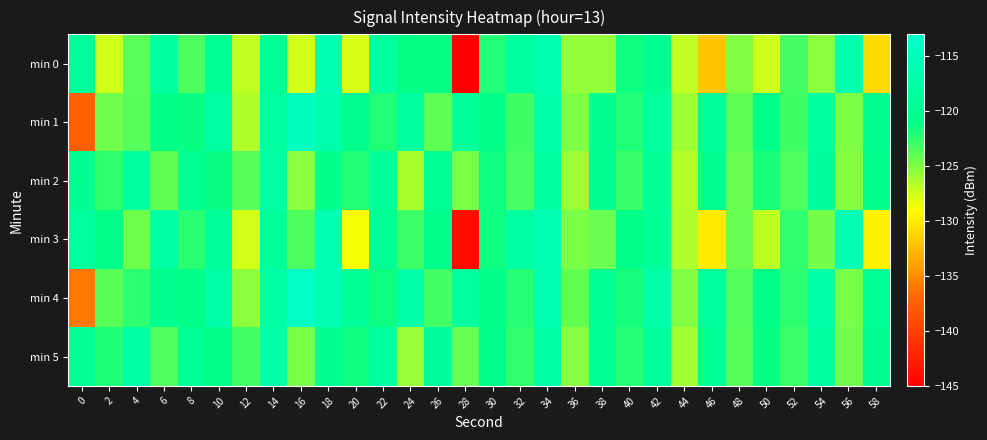

Reading left to right, list all the values displayed in this chart.

min 0: 0=-119.0	2=-127.6	4=-123.8	6=-118.0	8=-123.4	10=-119.7	12=-127.1	14=-119.4	16=-127.5	18=-115.7	20=-127.7	22=-118.2	24=-121.2	26=-121.2	28=-145.1	30=-122.0	32=-118.2	34=-116.5	36=-125.6	38=-125.7	40=-121.4	42=-119.9	44=-127.1	46=-132.0	48=-125.0	50=-127.5	52=-123.2	54=-125.4	56=-116.4	58=-130.9
min 1: 0=-137.5	2=-124.5	4=-123.7	6=-121.1	8=-121.3	10=-117.5	12=-126.6	14=-118.3	16=-114.4	18=-116.6	20=-120.0	22=-122.0	24=-118.0	26=-124.0	28=-119.0	30=-121.0	32=-123.0	34=-117.0	36=-125.0	38=-120.0	40=-122.0	42=-118.0	44=-126.0	46=-119.0	48=-124.0	50=-121.0	52=-123.0	54=-118.0	56=-125.0	58=-120.0
min 2: 0=-120.0	2=-122.5	4=-118.3	6=-124.1	8=-119.8	10=-121.3	12=-123.7	14=-117.9	16=-125.4	18=-120.6	20=-122.1	22=-118.7	24=-126.3	26=-119.2	28=-124.8	30=-121.5	32=-123.2	34=-118.4	36=-125.9	38=-120.3	40=-122.8	42=-119.4	44=-126.7	46=-120.1	48=-124.3	50=-121.8	52=-123.5	54=-118.6	56=-125.2	58=-120.9
min 3: 0=-118.5	2=-121.0	4=-124.5	6=-117.8	8=-122.3	10=-119.1	12=-127.6	14=-118.9	16=-123.4	18=-116.2	20=-128.7	22=-119.8	24=-122.9	26=-120.4	28=-144.0	30=-121.5	32=-117.8	34=-115.9	36=-124.8	38=-124.3	40=-120.9	42=-119.2	44=-126.5	46=-130.1	48=-124.2	50=-126.9	52=-122.5	54=-124.7	56=-115.8	58=-129.6
min 4: 0=-136.1	2=-123.8	4=-122.4	6=-120.2	8=-120.7	10=-116.9	12=-125.4	14=-117.6	16=-113.8	18=-115.9	20=-119.3	22=-121.4	24=-117.2	26=-123.1	28=-118.3	30=-120.6	32=-122.2	34=-116.3	36=-124.1	38=-119.5	40=-121.7	42=-117.4	44=-125.1	46=-118.5	48=-123.6	50=-120.8	52=-122.4	54=-117.1	56=-124.8	58=-119.2
min 5: 0=-119.4	2=-121.9	4=-117.7	6=-123.5	8=-119.2	10=-120.8	12=-123.1	14=-117.3	16=-124.8	18=-120.0	20=-121.5	22=-118.1	24=-125.7	26=-118.6	28=-124.2	30=-121.0	32=-122.6	34=-117.8	36=-125.3	38=-119.7	40=-122.2	42=-118.8	44=-126.1	46=-119.5	48=-123.7	50=-121.2	52=-122.9	54=-118.0	56=-124.6	58=-120.3